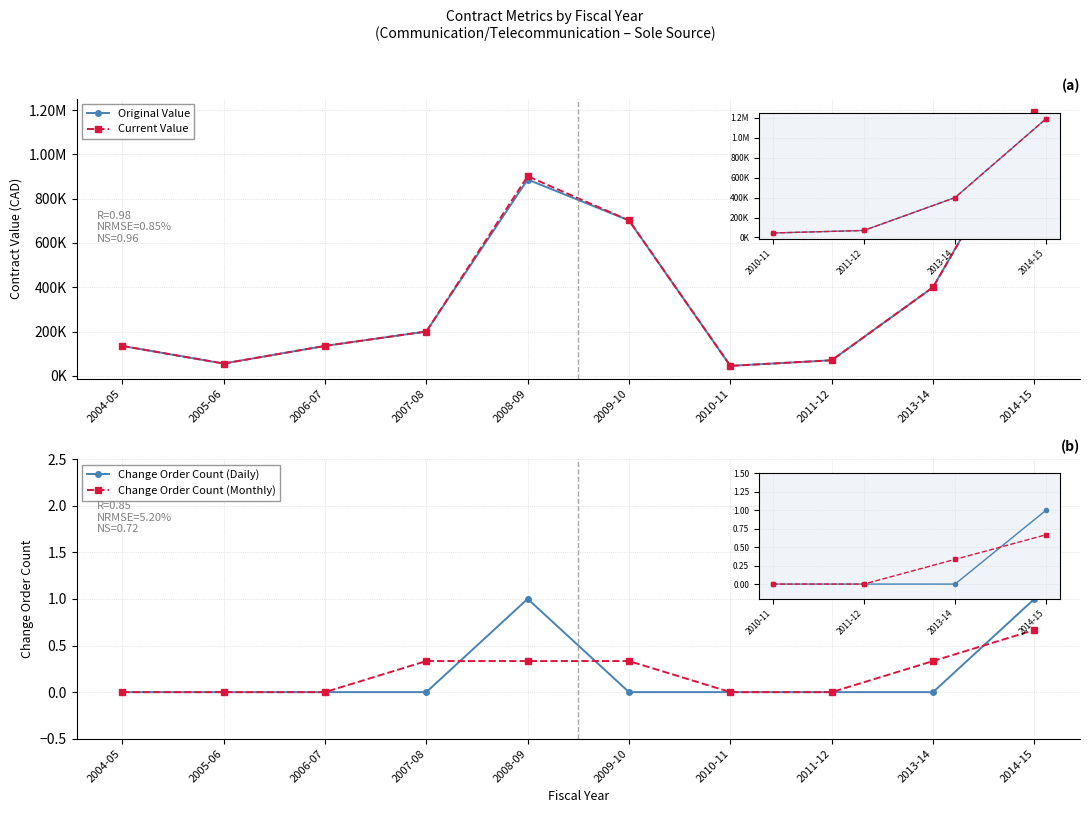

Where is the first local minimum for Original Value?

2005-06